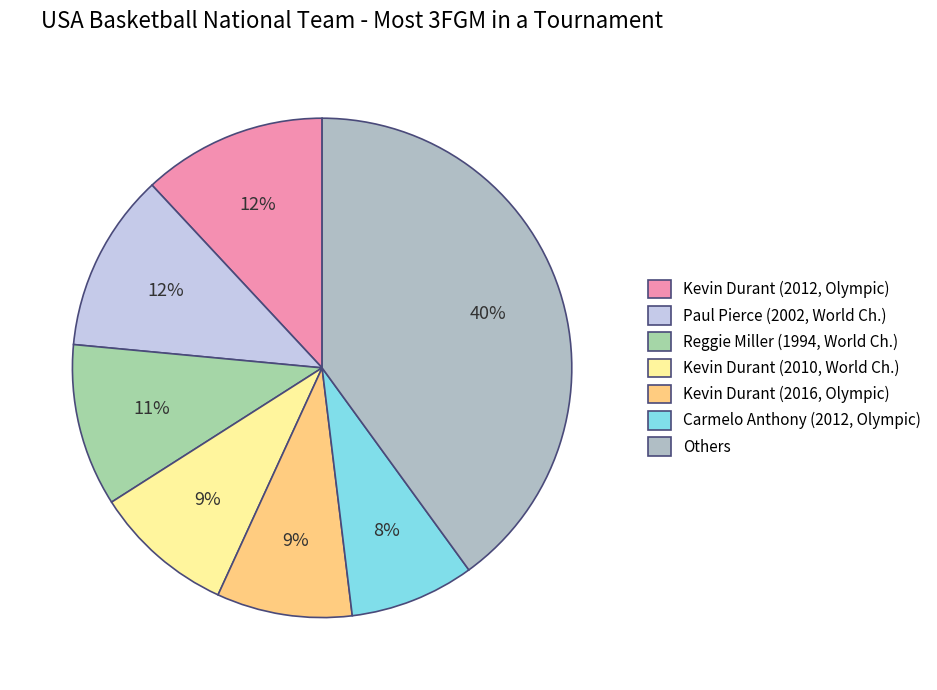

Is there a majority slice in this chart?

No